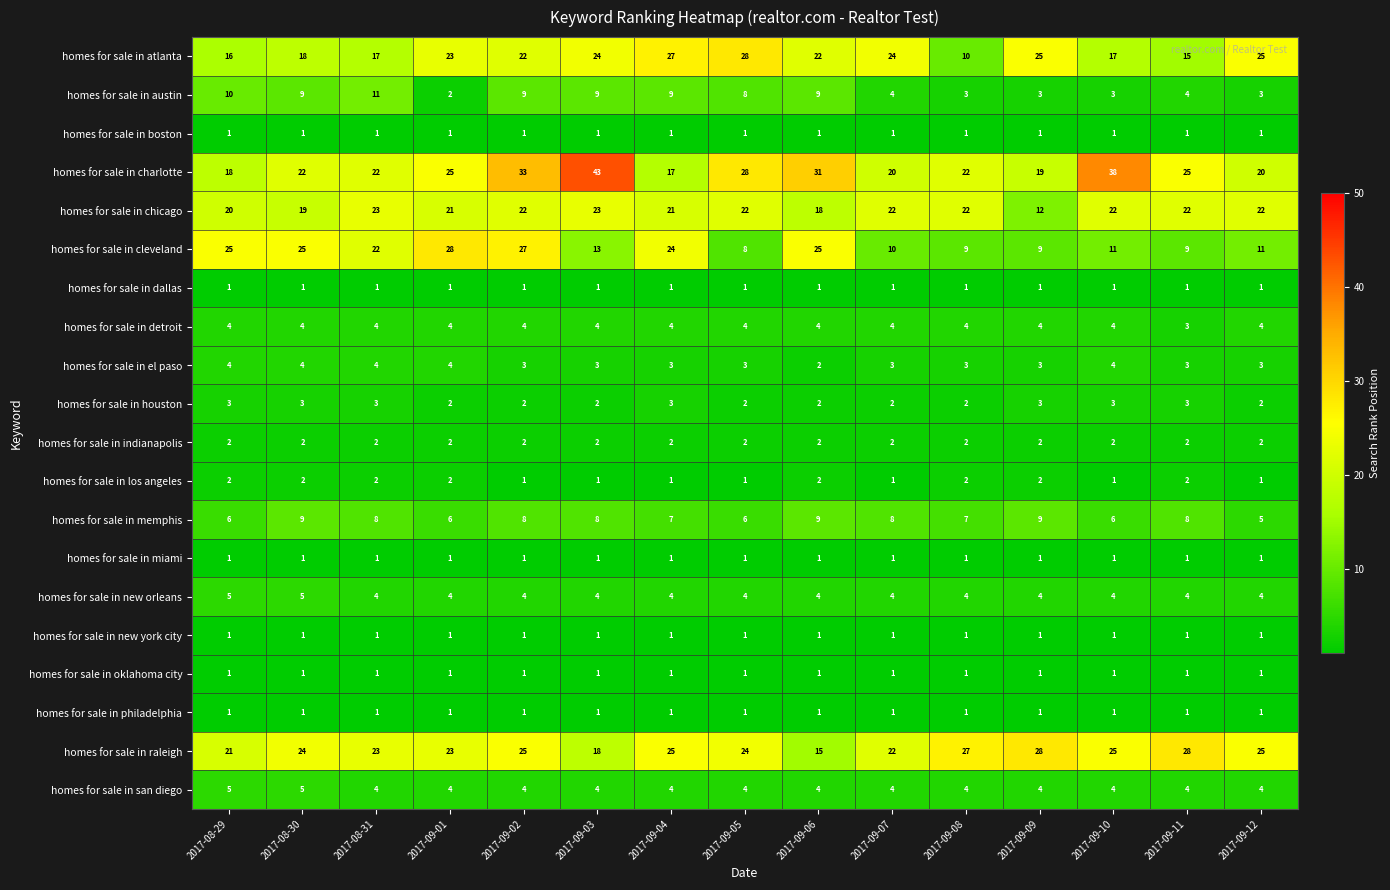

True or false: homes for sale in el paso has a value of 4 at 2017-09-11.

False